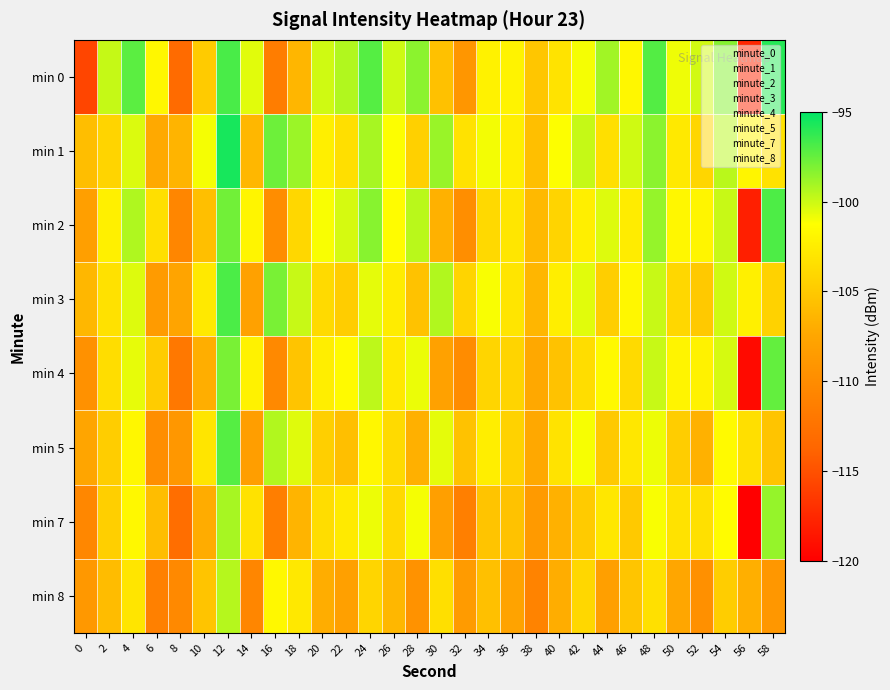

What is the smallest value displayed?

-120.6